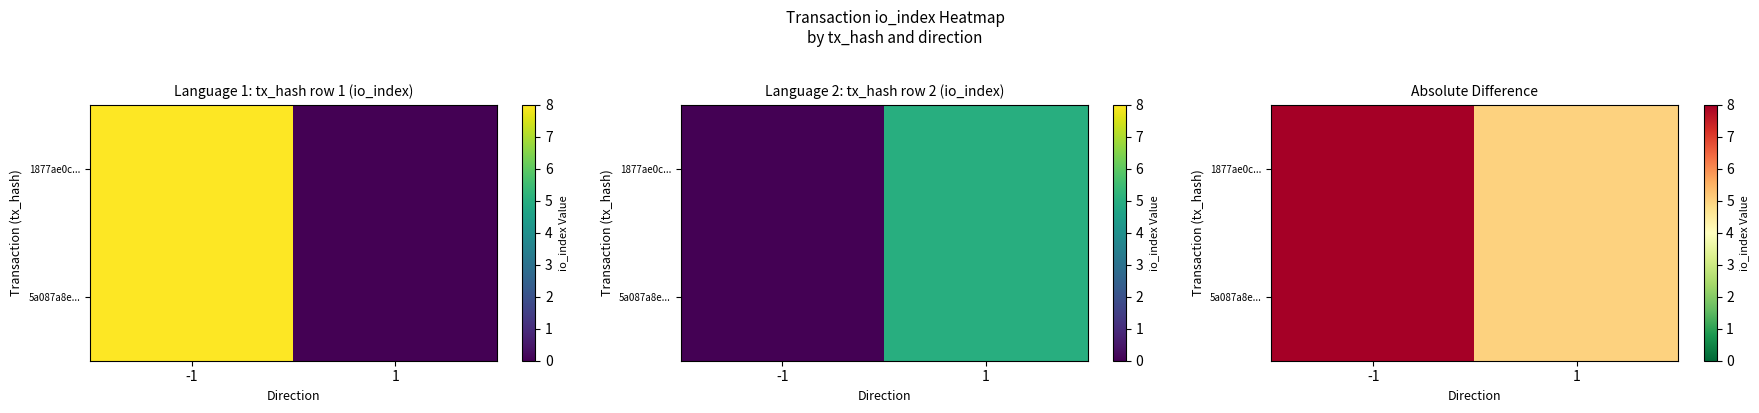

At how many categories does at least one series exceed 7?

1